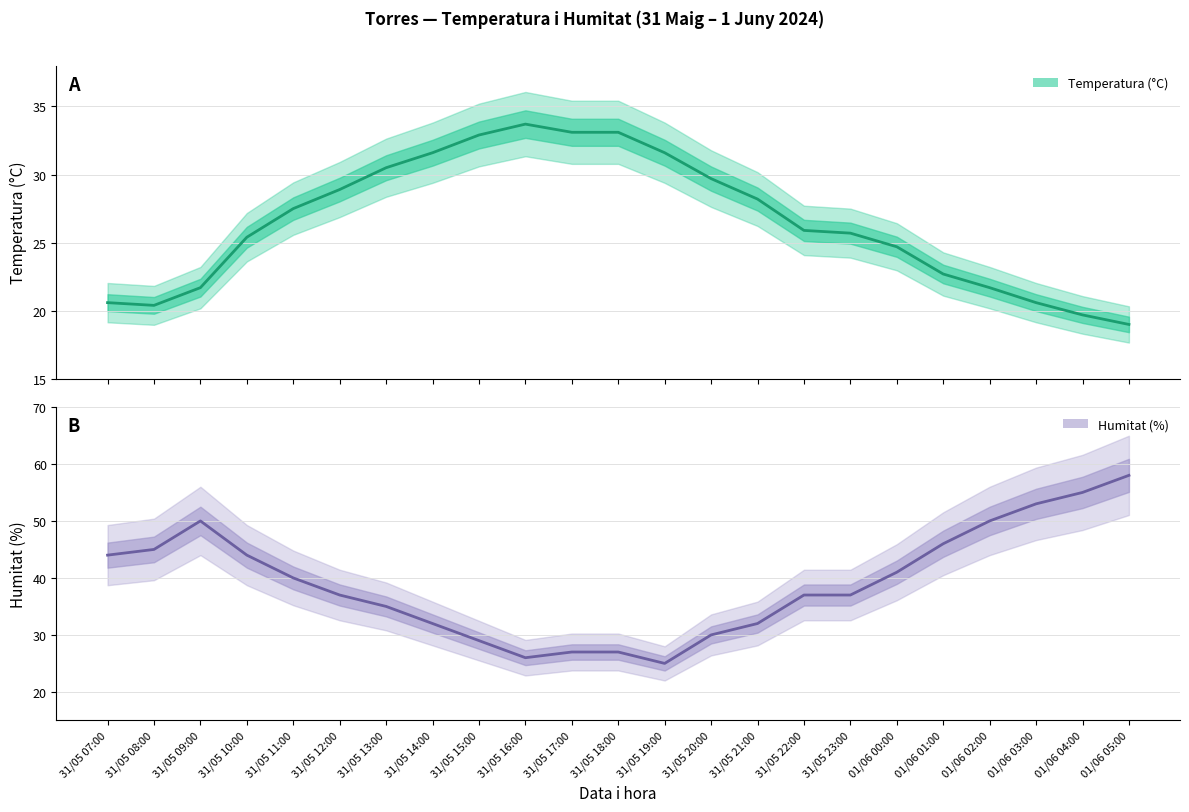

Read the Humitat (%) value at 31/05 08:00.

45.0